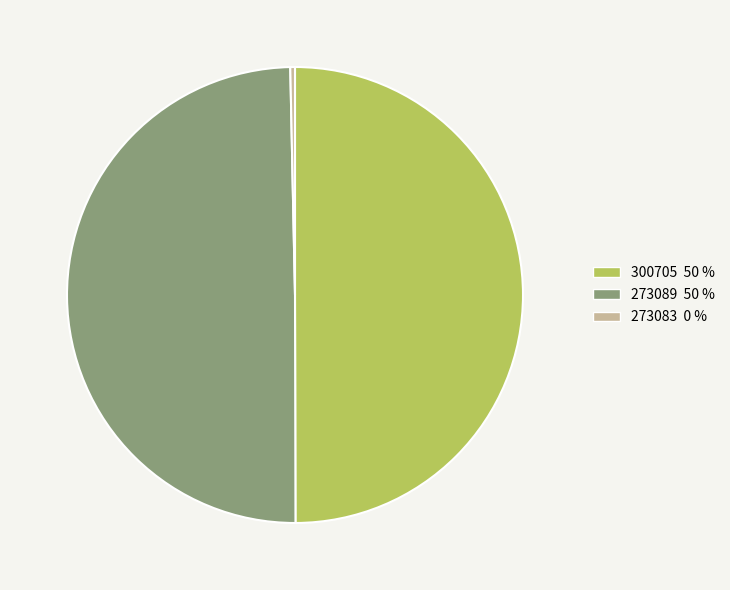

Does 273083 represent more than half of the total?

No